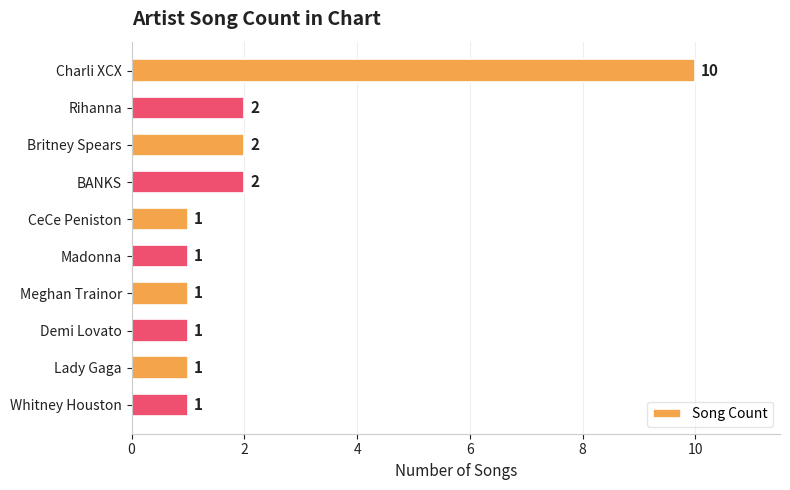

Which category has the highest value across all series?

Charli XCX